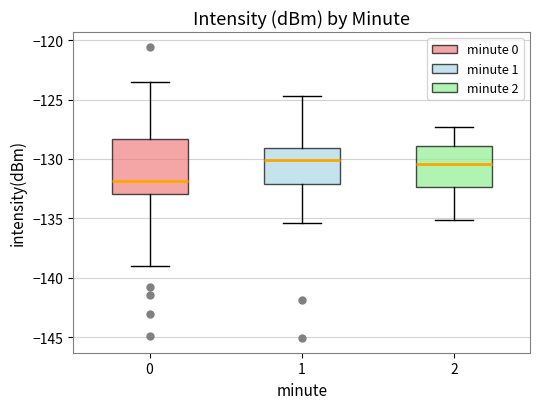

Reading left to right, transcribe this box plot: for each box, give where its median line is, the range the box spans, and where its two whiskers end, as read against the y-axis. The values are not printed on the chart, so give them approximately, as read against the axis.

0: median -132.0, box -133.0 to -128.5, whiskers -139.0 to -123.5
1: median -130.0, box -132.0 to -129.0, whiskers -135.5 to -124.5
2: median -130.5, box -132.5 to -129.0, whiskers -135.0 to -127.5